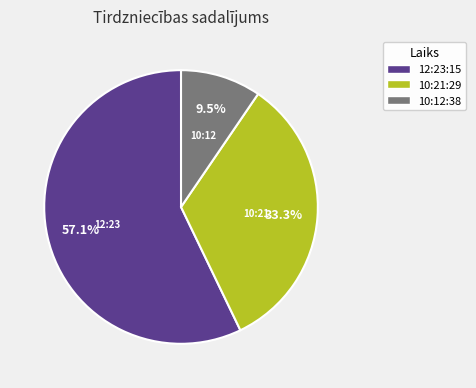

To the nearest percent, what is the difference between the 10:12:38 and 12:23:15 slice percentages?

48%